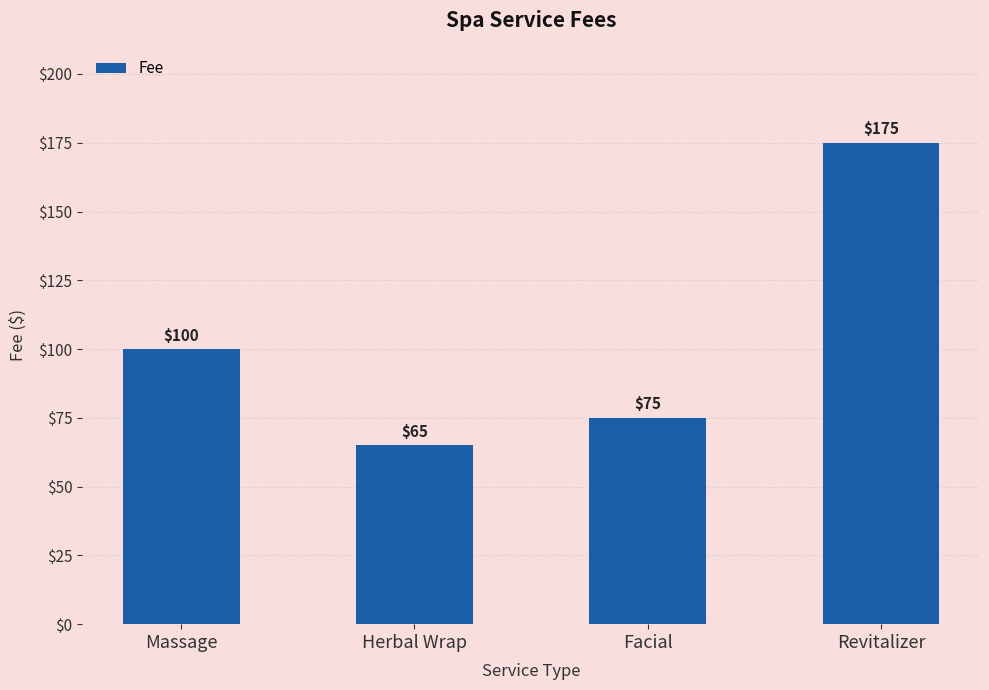

How many data points does each series have?

4